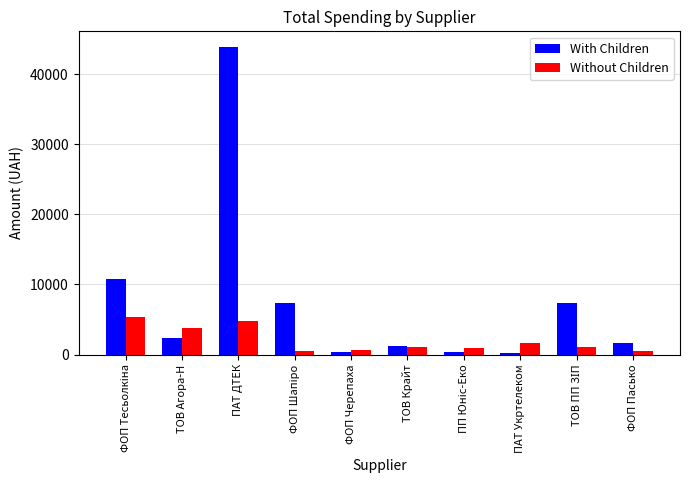

What is the value of the With Children bar at the 4th from the left?

7293.5